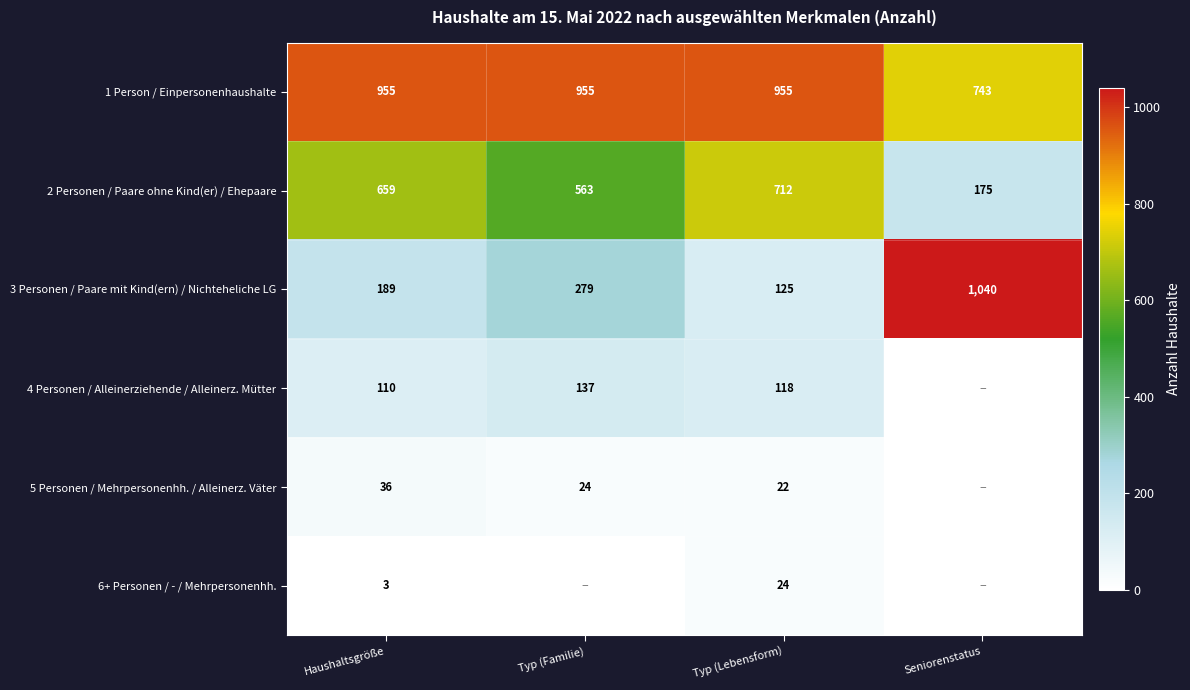

What is the sum of all 2 Personen / Paare ohne Kind(er) / Ehepaare values?

2109